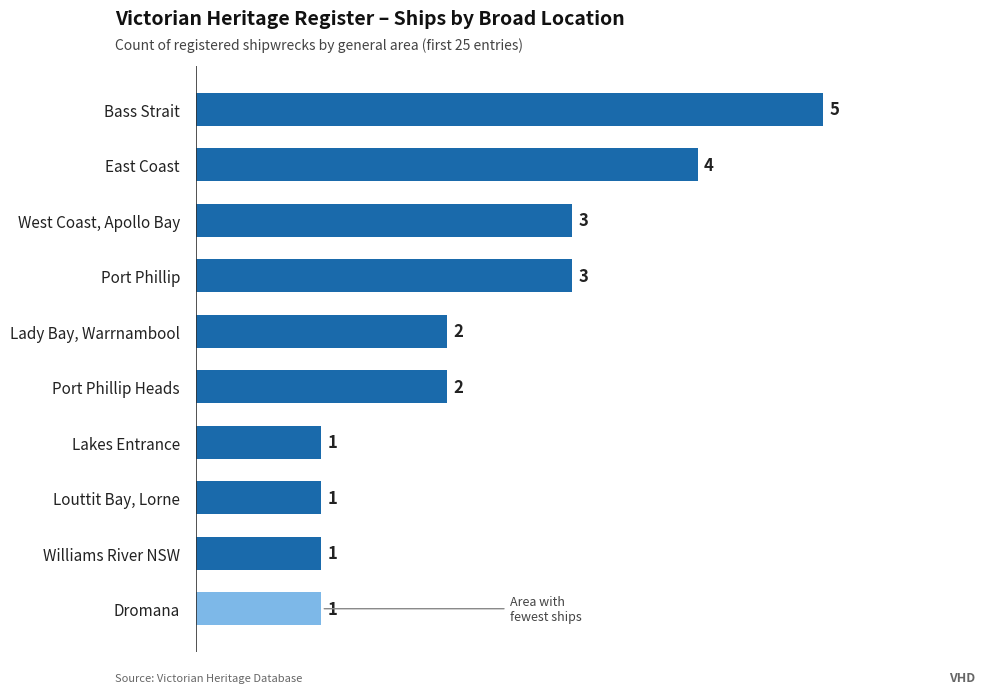

Are the bars grouped side by side (vs. stacked)?

No